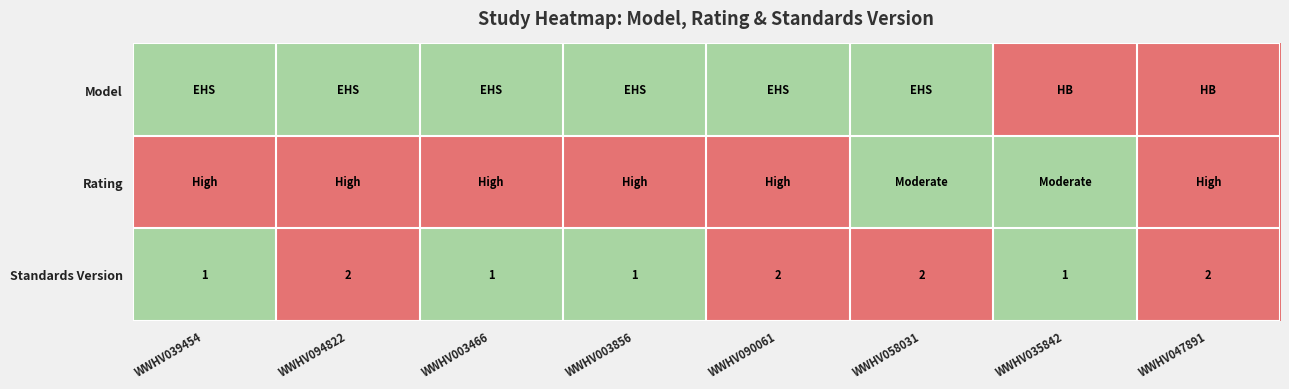

What is the total value across all series at WWHV094822?

2